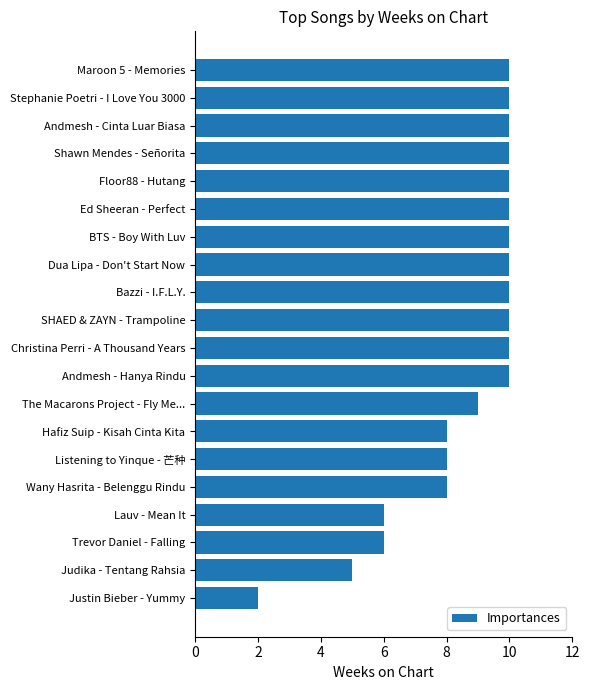

Reading top to bottom, extract all data points from this chart.

Maroon 5 - Memories=10	Stephanie Poetri - I Love You 3000=10	Andmesh - Cinta Luar Biasa=10	Shawn Mendes - Señorita=10	Floor88 - Hutang=10	Ed Sheeran - Perfect=10	BTS - Boy With Luv=10	Dua Lipa - Don't Start Now=10	Bazzi - I.F.L.Y.=10	SHAED & ZAYN - Trampoline=10	Christina Perri - A Thousand Years=10	Andmesh - Hanya Rindu=10	The Macarons Project - Fly Me...=9	Hafiz Suip - Kisah Cinta Kita=8	Listening to Yinque - 芒种=8	Wany Hasrita - Belenggu Rindu=8	Lauv - Mean It=6	Trevor Daniel - Falling=6	Judika - Tentang Rahsia=5	Justin Bieber - Yummy=2